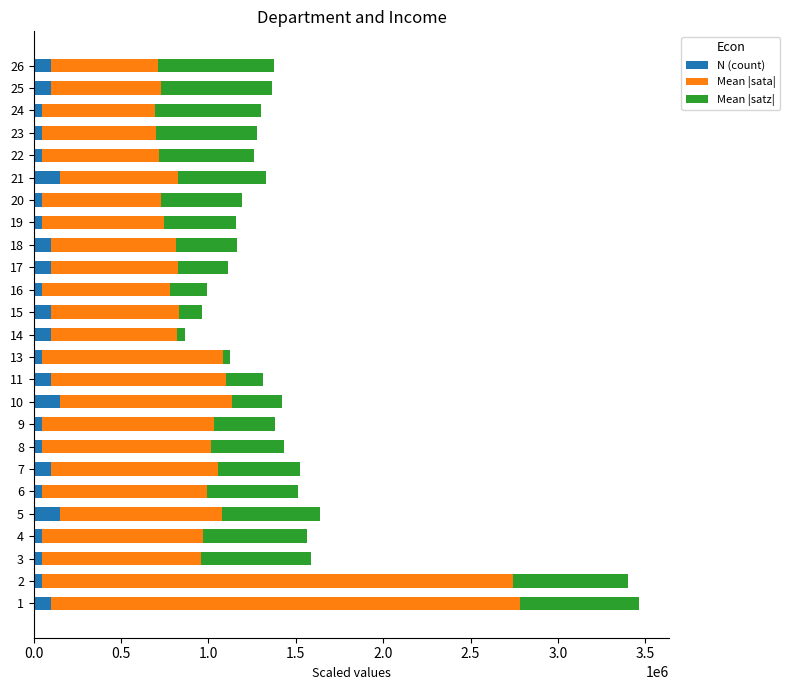

What is the difference between the maximum and minimum values in the N (count) series?

100000.0